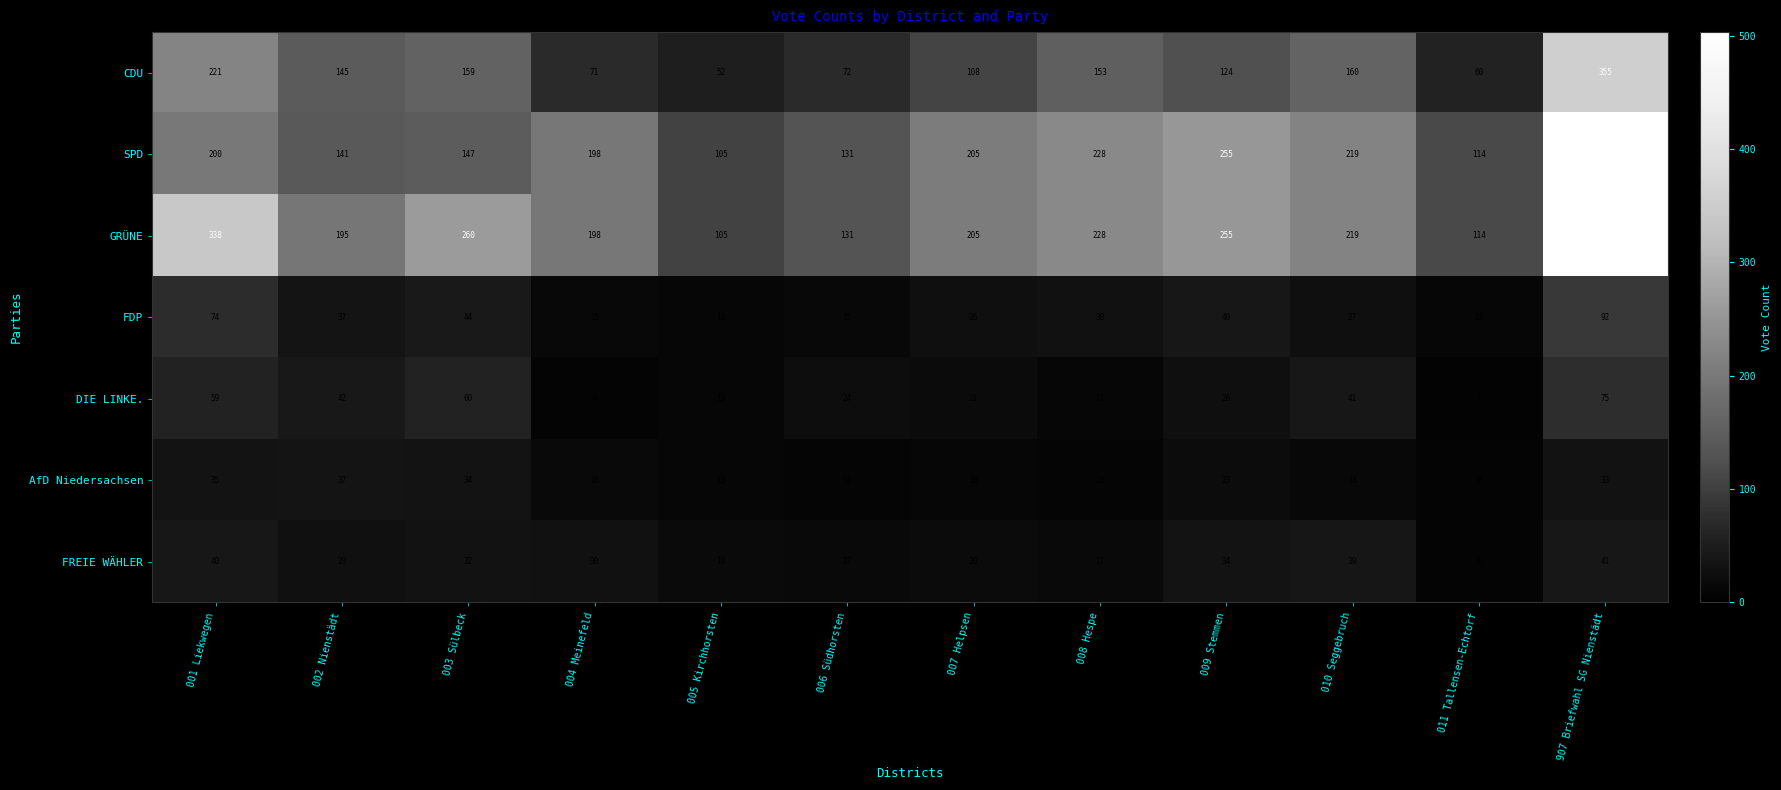

What is the average value of the GRÜNE series?

229